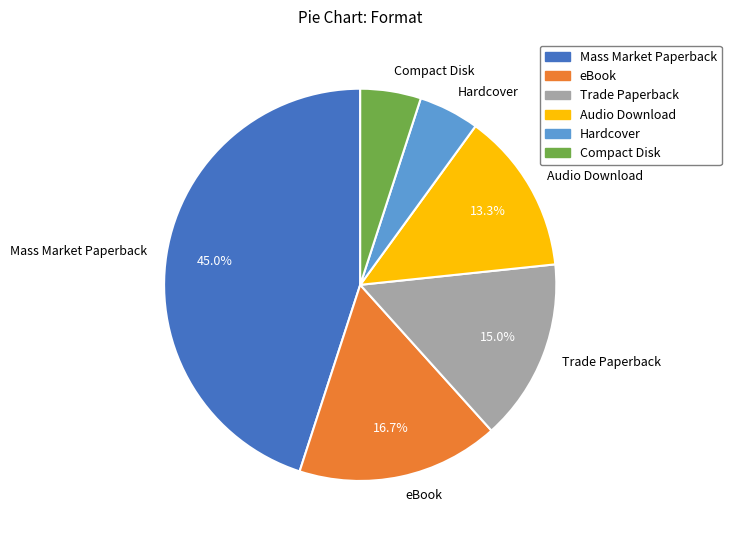

How many segments does this pie chart have?

6